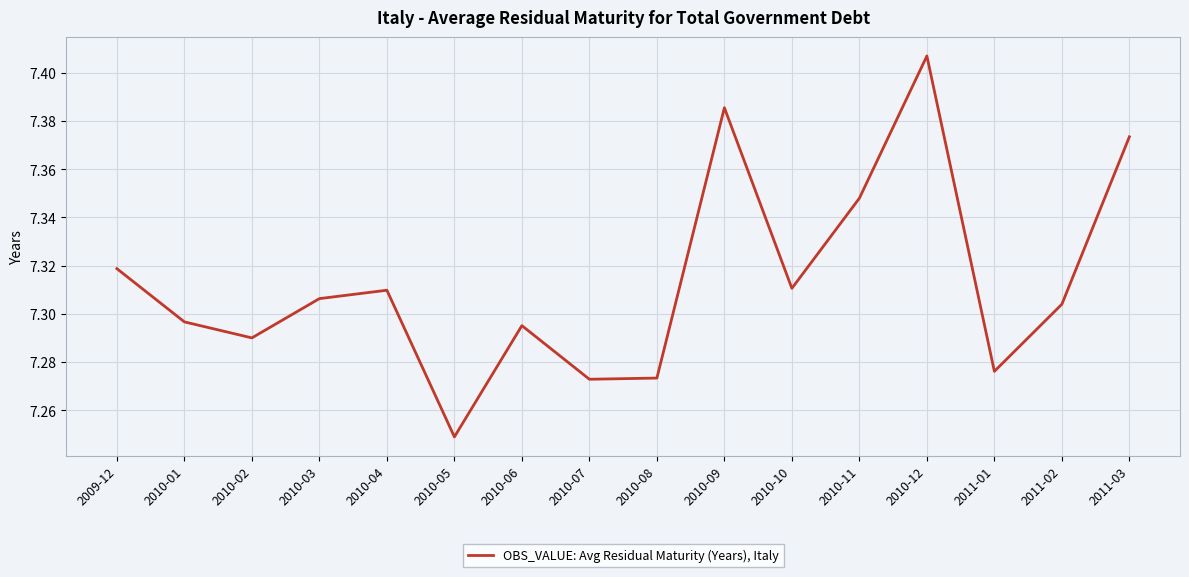

The value at 2010-02 is 10.4. True or false?

False